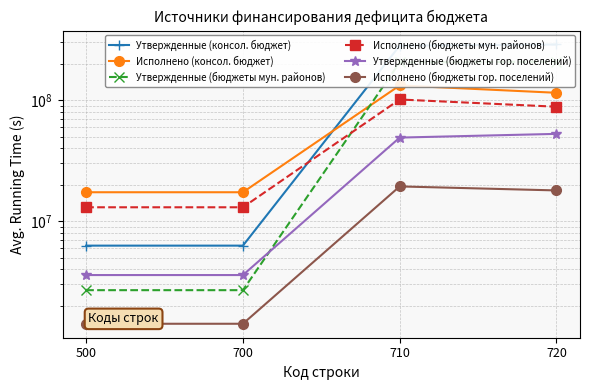

Reading left to right, list all the values displayed in this chart.

Утвержденные (консол. бюджет): 6276935.6	6276935.6	281876849.8	288153785.4
Исполнено (консол. бюджет): 17334208.6	17334208.6	132316895.5	114982687.0
Утвержденные (бюджеты мун. районов): 2690114.9	2690114.9	204946858.8	207636973.7
Исполнено (бюджеты мун. районов): 13021217.8	13021217.8	101223211.7	88201994.0
Утвержденные (бюджеты гор. поселений): 3586820.7	3586820.7	49034071.2	52620891.9
Исполнено (бюджеты гор. поселений): 1419870.0	1419870.0	19362432.4	17942562.4